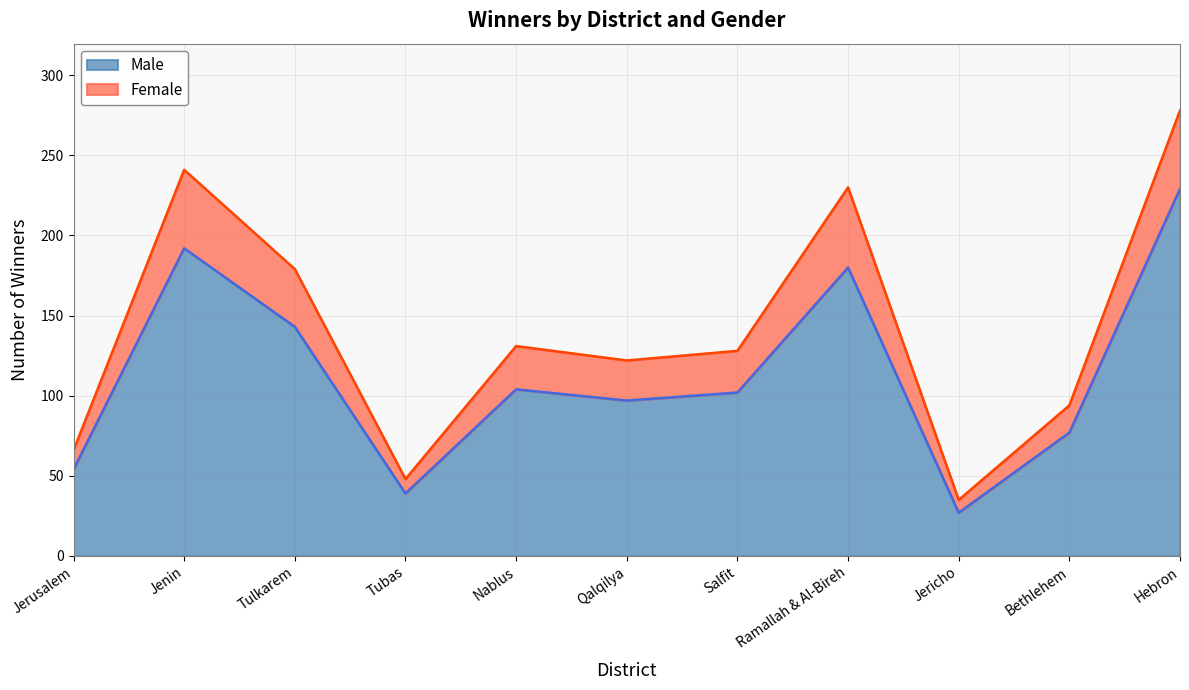

Does the chart display data point markers on the line(s)?

No